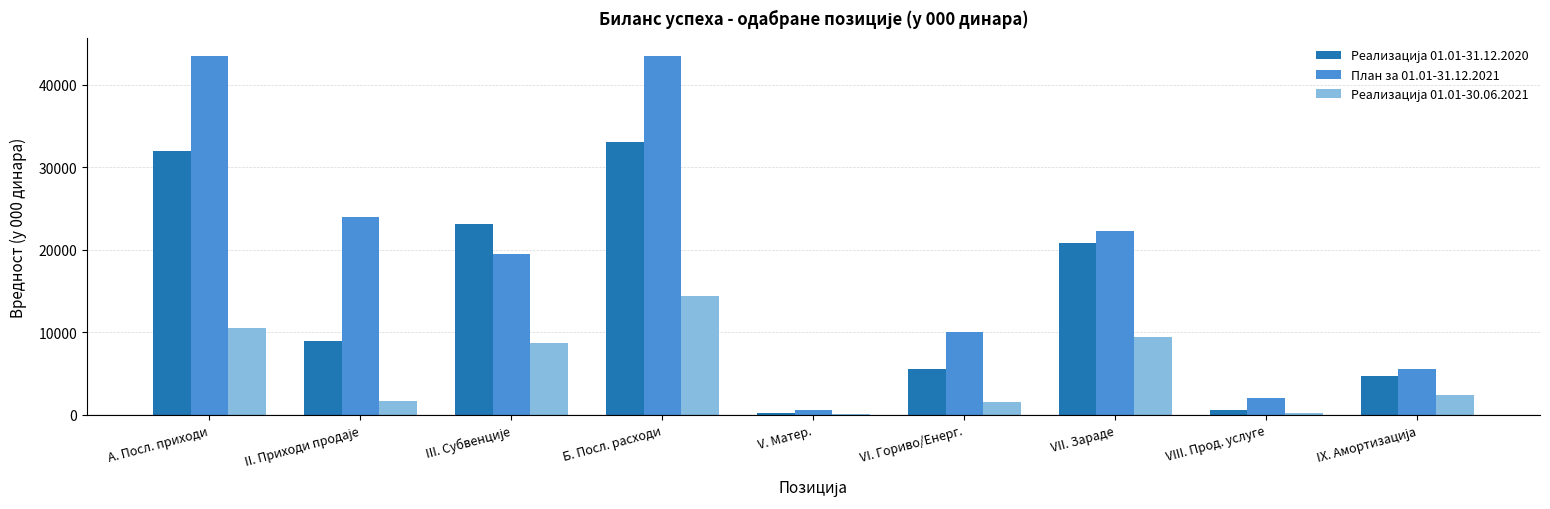

What is the maximum value shown in the chart?

43456